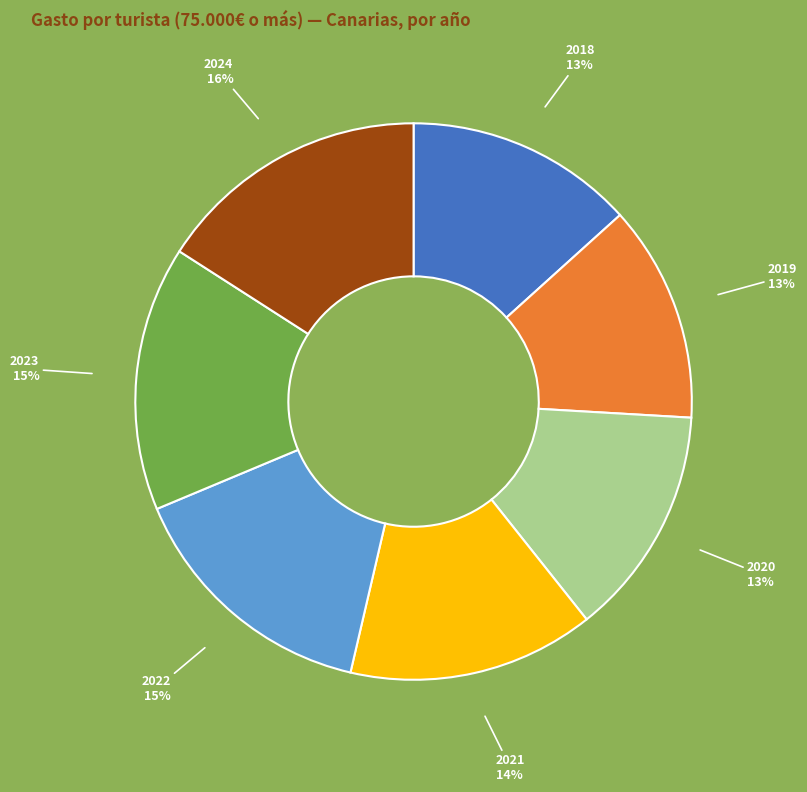

Does any single category account for the majority?

No